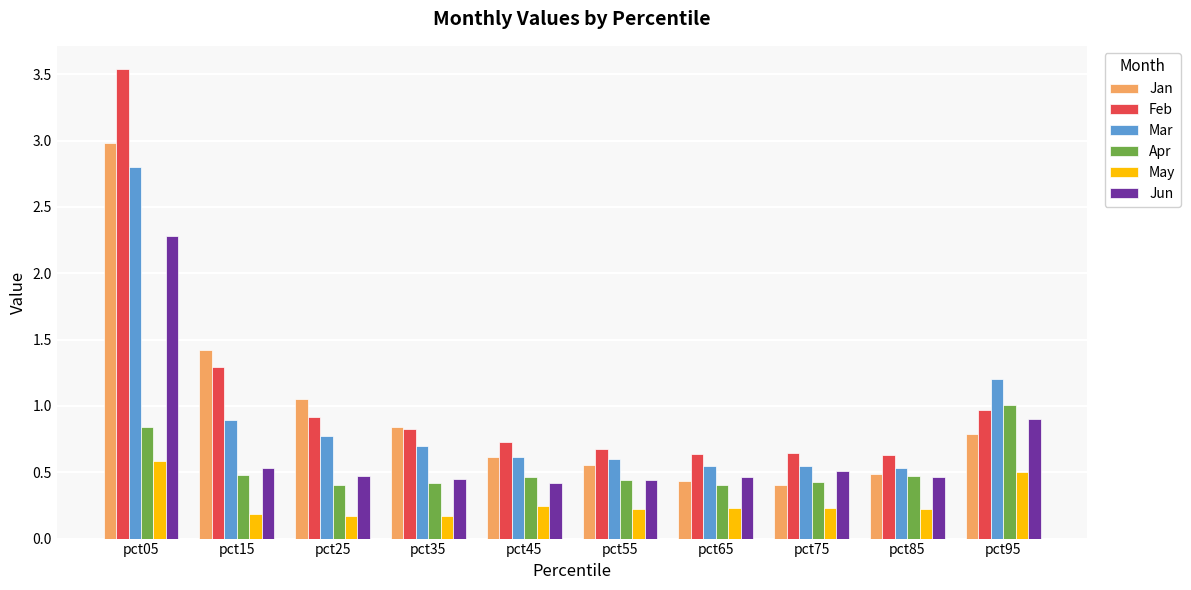

Rank the categories by Jan value from highest to lowest.

pct05, pct15, pct25, pct35, pct95, pct45, pct55, pct85, pct65, pct75